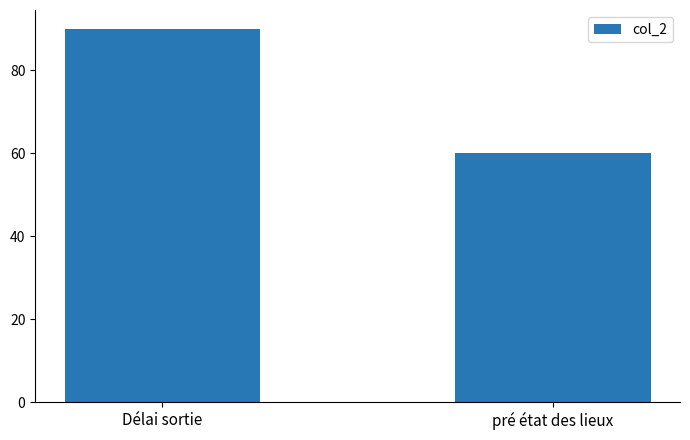

How many values are between 60 and 90?

2